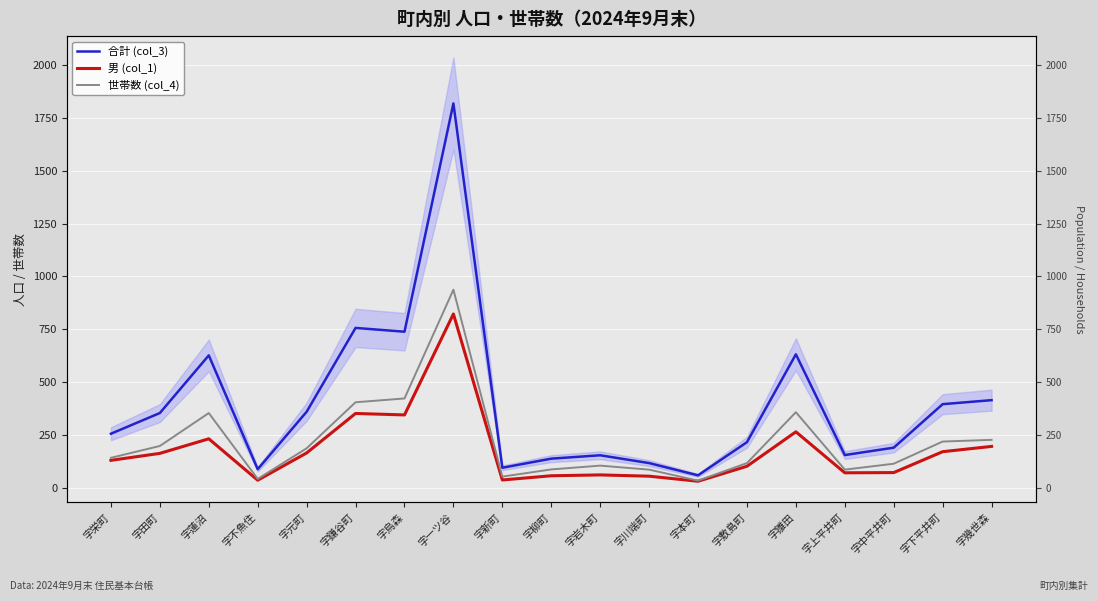

True or false: 世帯数 (col_4) has more than 0 interior local peaks.

True